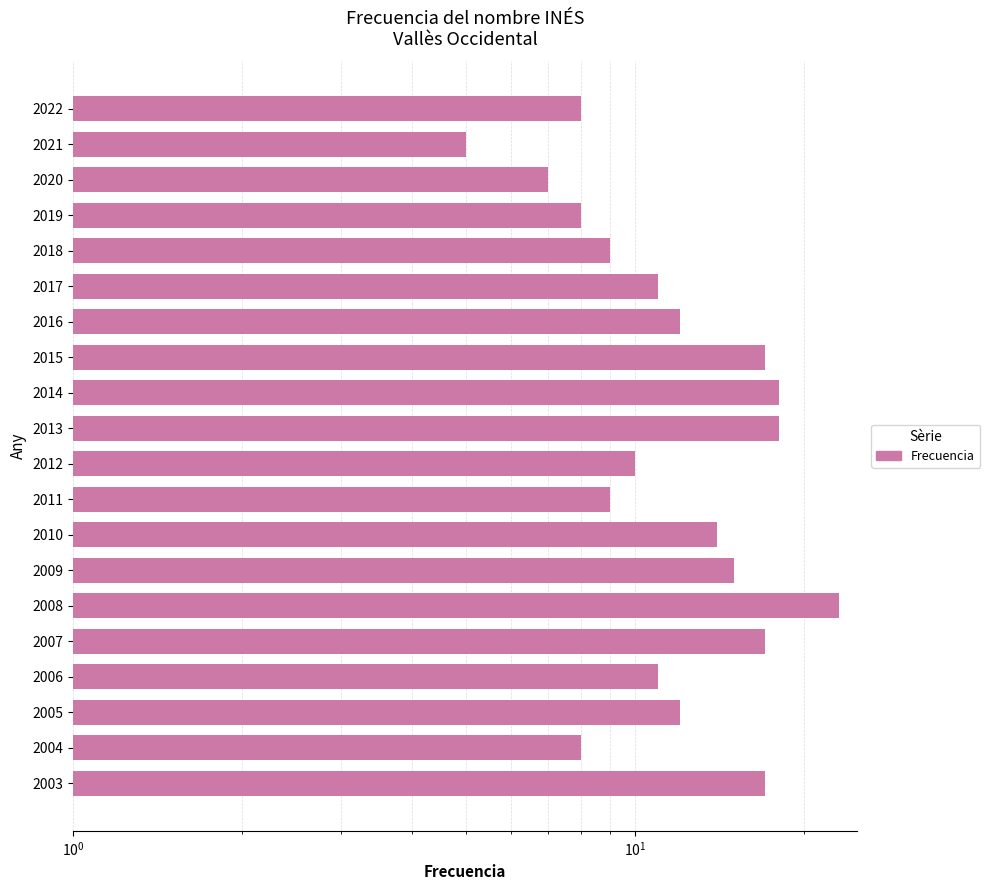

Which has a higher value, 2007 or 2004?

2007